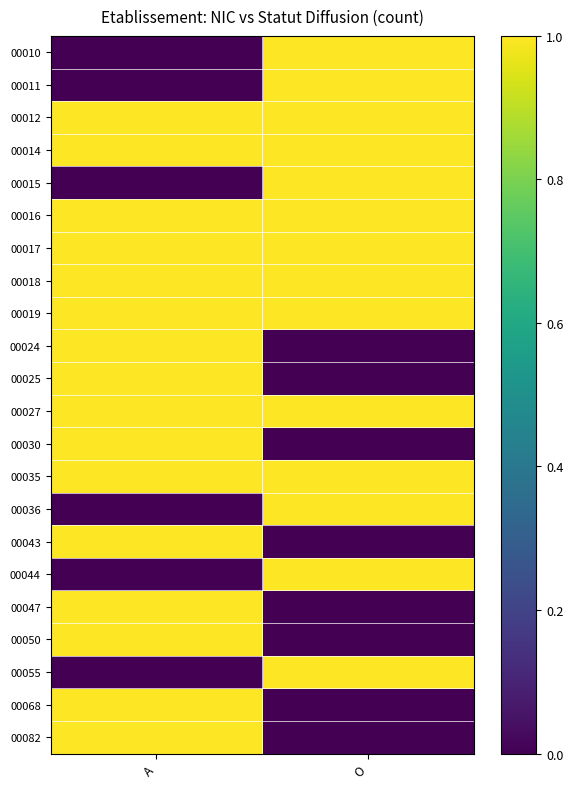

What is the maximum value shown in the chart?

1